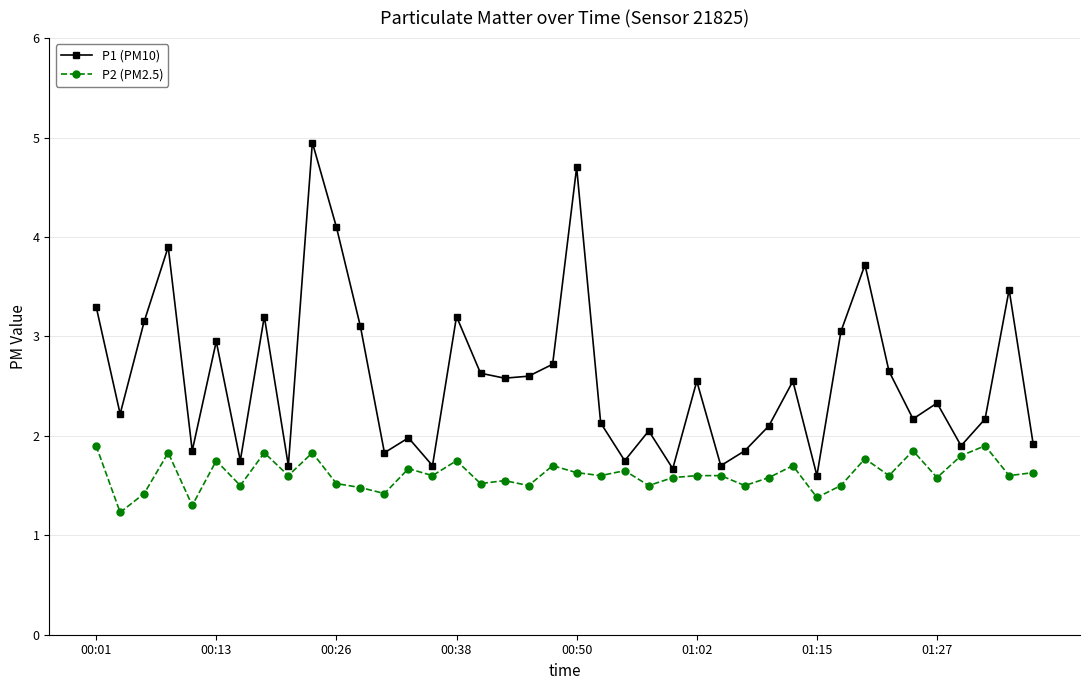

How many categories are shown in the chart?

40